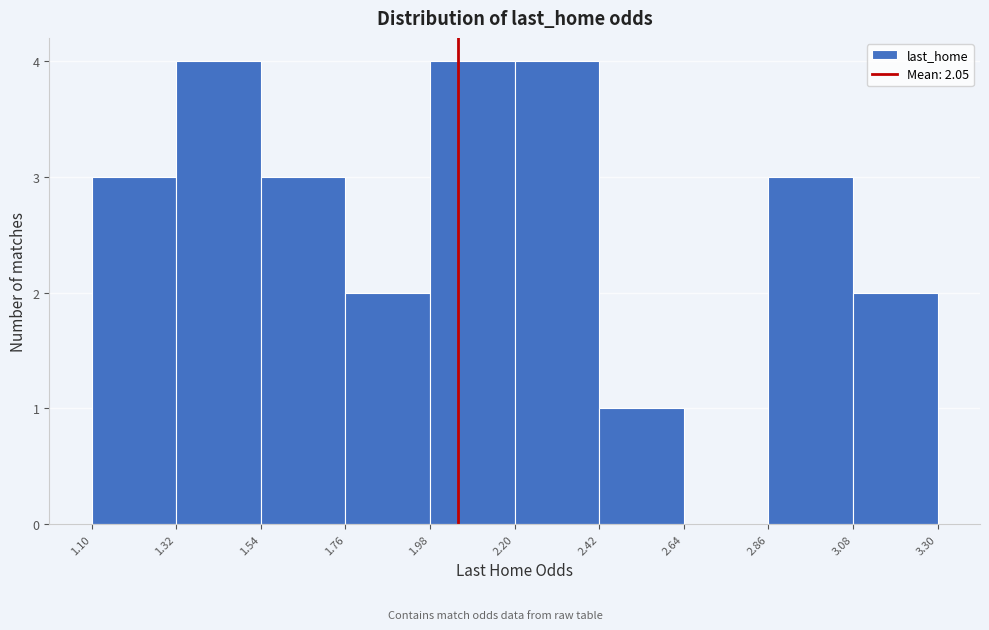

What is the height of the bar covering 1.76 to 1.98 on the x-axis? The values are not printed on the chart, so give them approximately, as read against the axis.

2